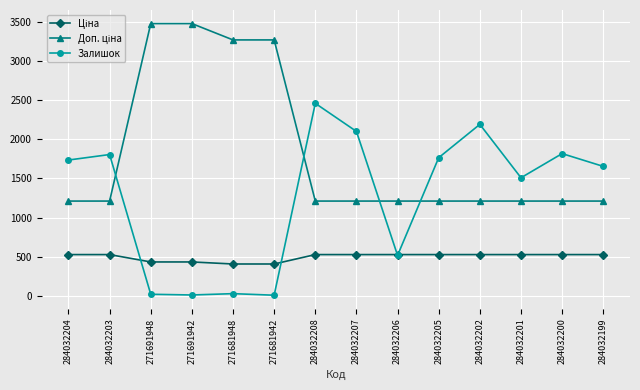

Is it true that Залишок equals 1508.0 at 284032201?

True